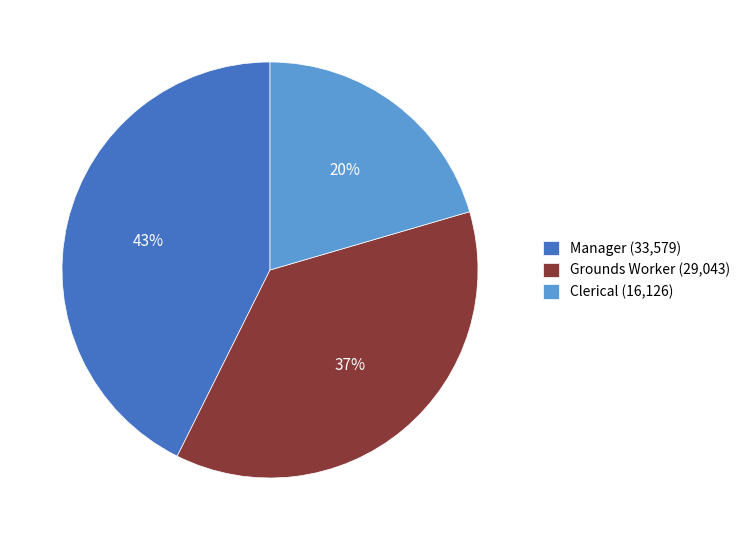

What is the smallest slice in the pie chart?

Clerical